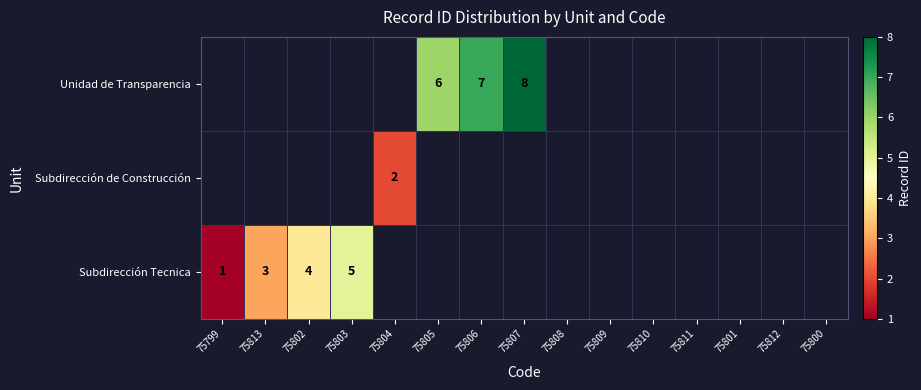

Which category has the lowest value across all series?

75799